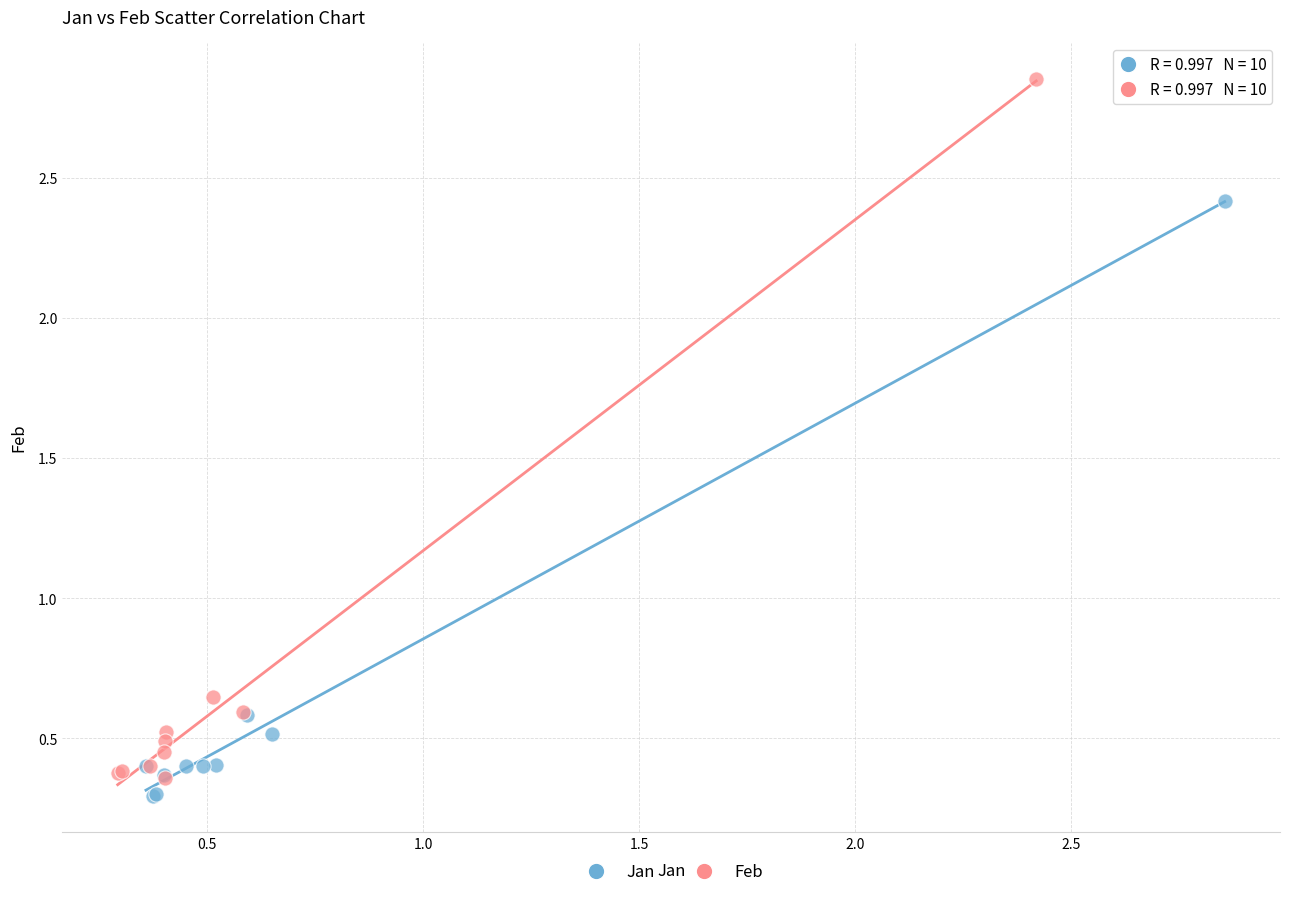

Which series has the largest Y range (max minus min)?

Feb